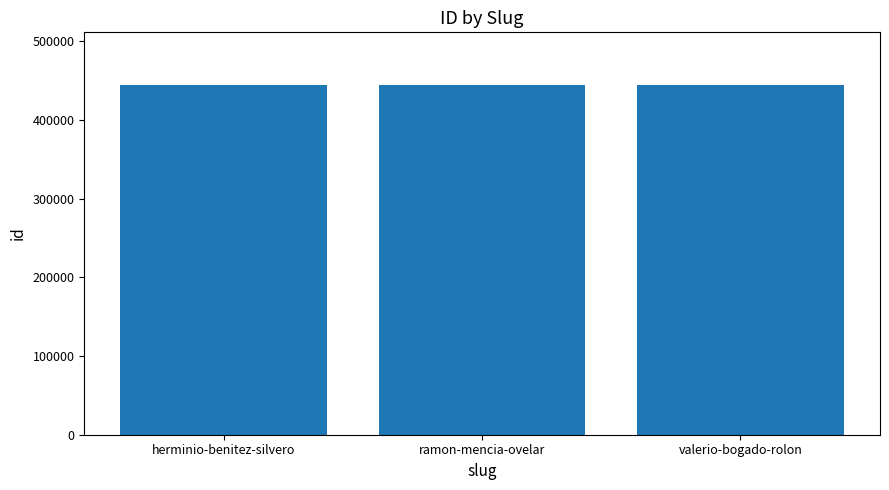

What is the minimum value shown in the chart?

444430